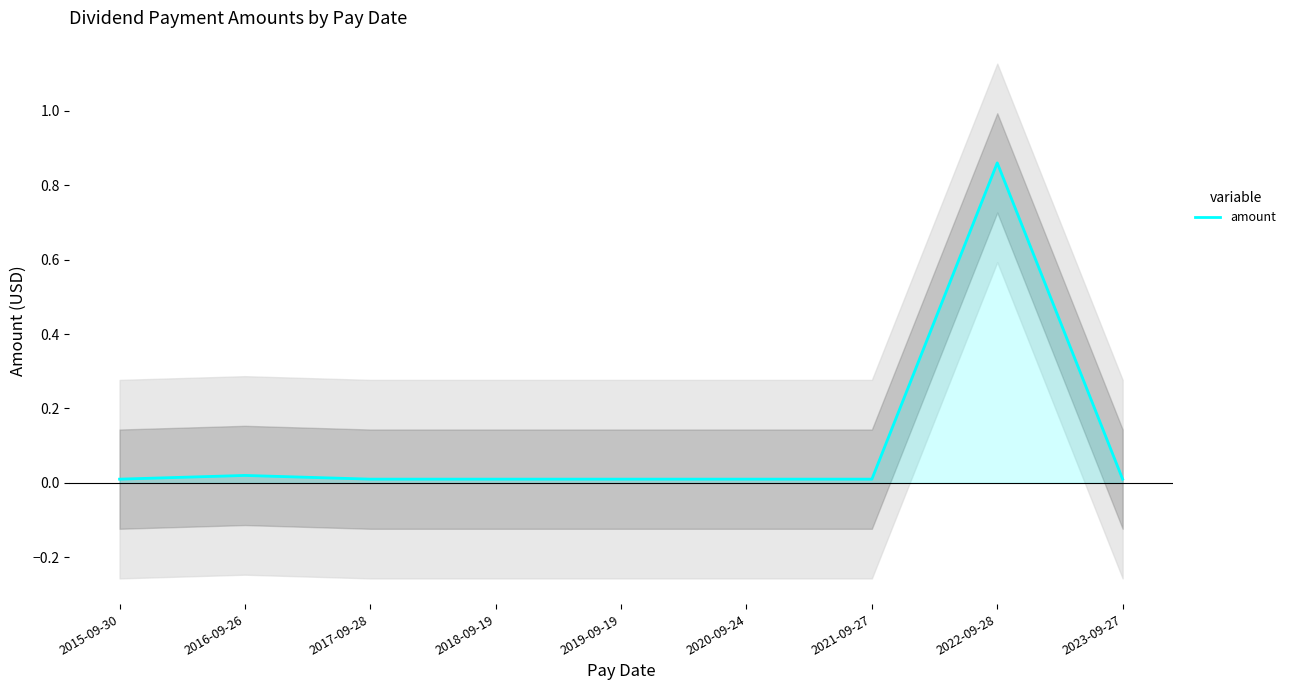

Where is the first local maximum?

2016-09-26